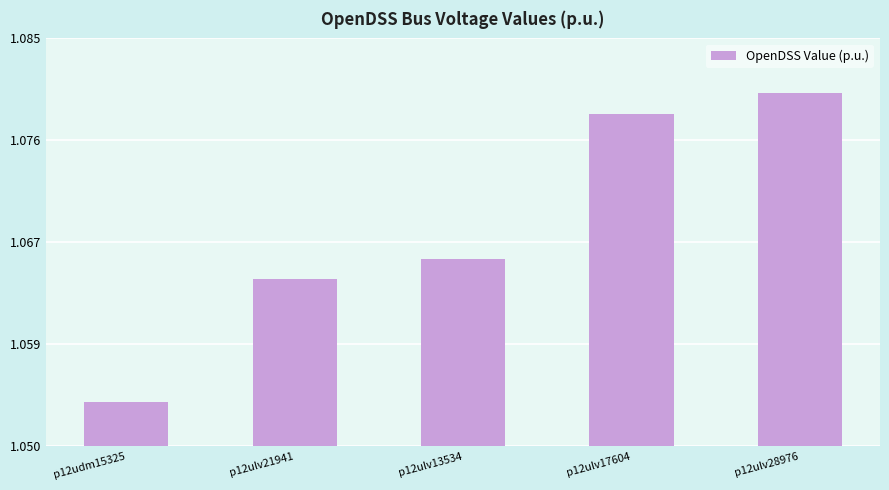

The value at p12ulv21941 is 1.8. True or false?

False